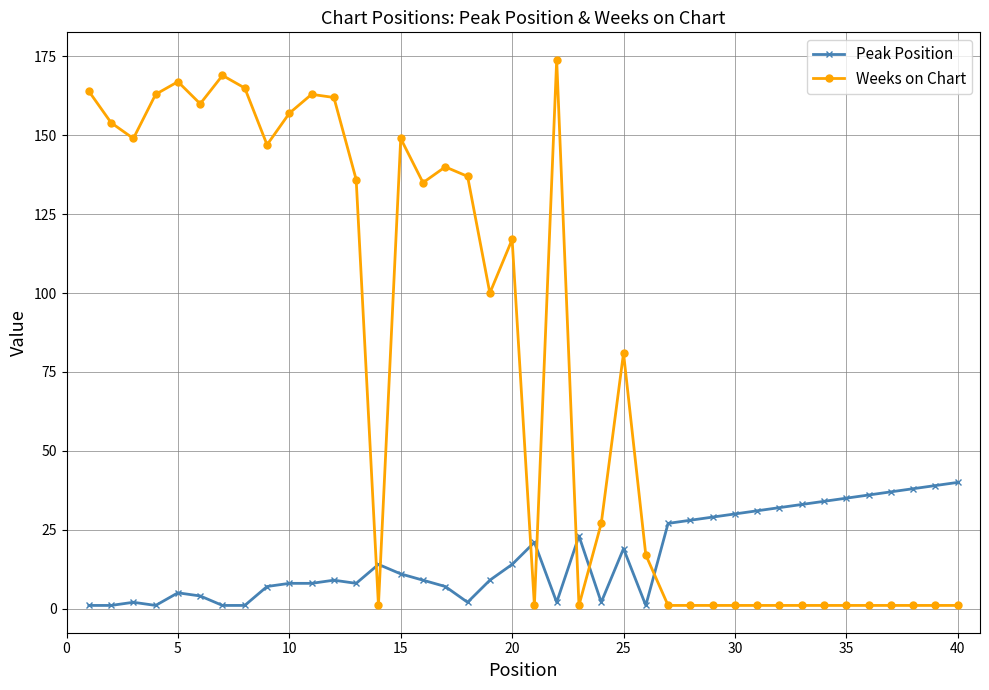

What is the maximum value for Peak Position?

40